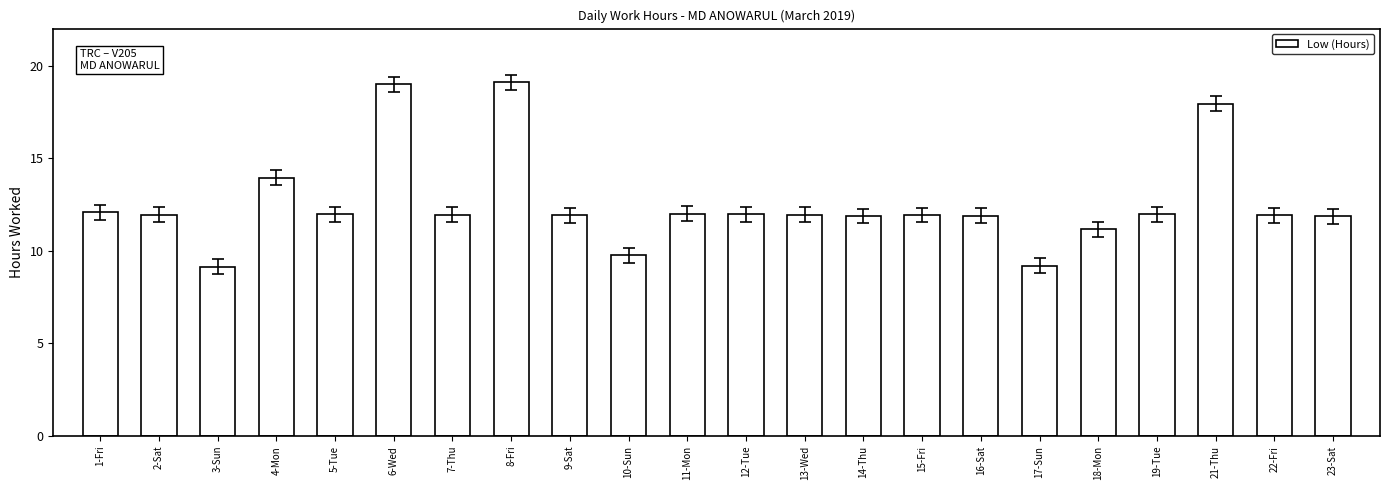

The value at 6-Wed is 19.0. True or false?

True